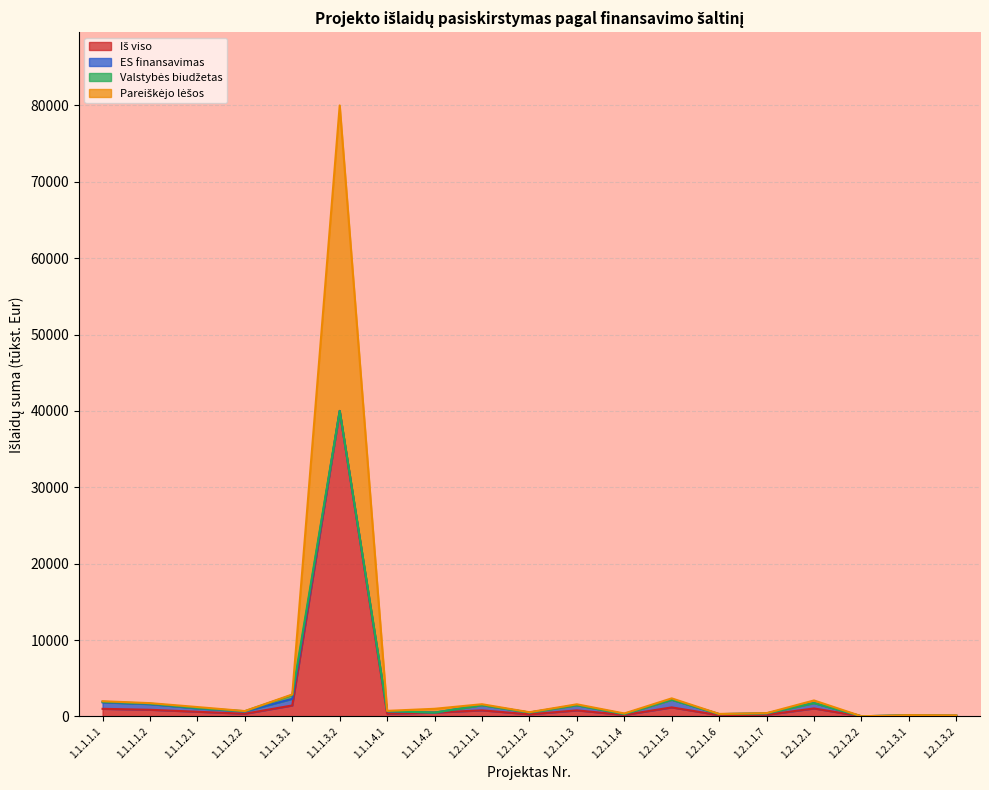

What is the label of the 10th point from the right?

1.2.1.1.2